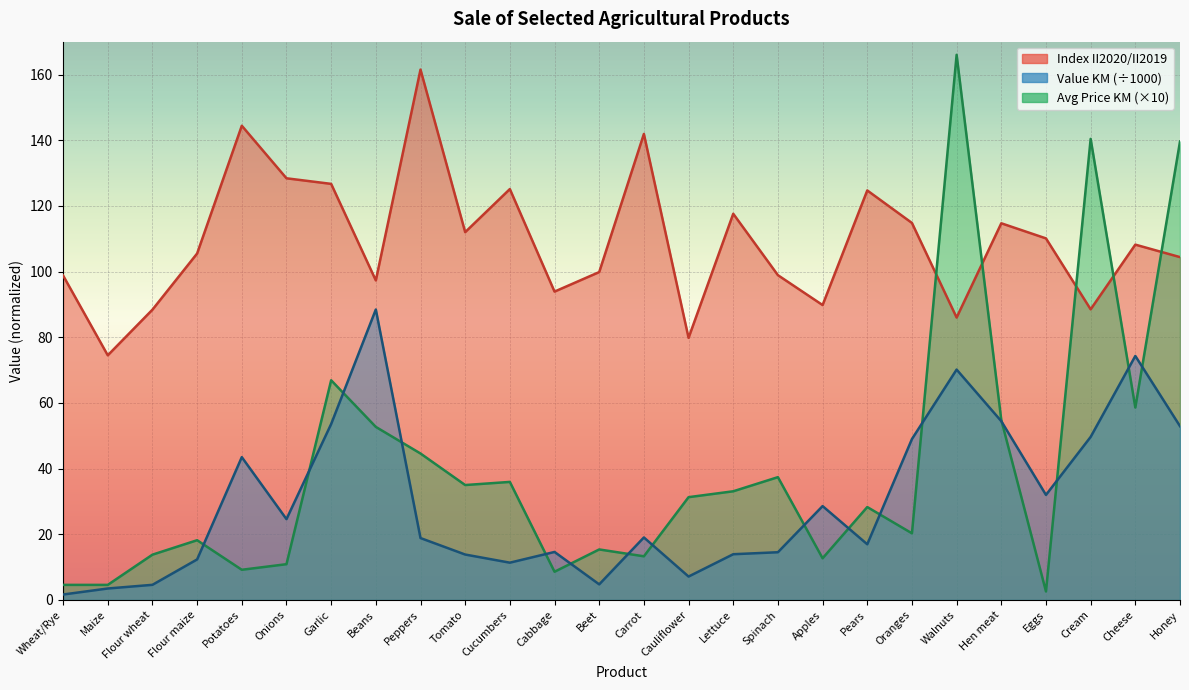

Is the value of Value KM at Pears greater than the value of Index II2020/II2019 at Cheese?

No